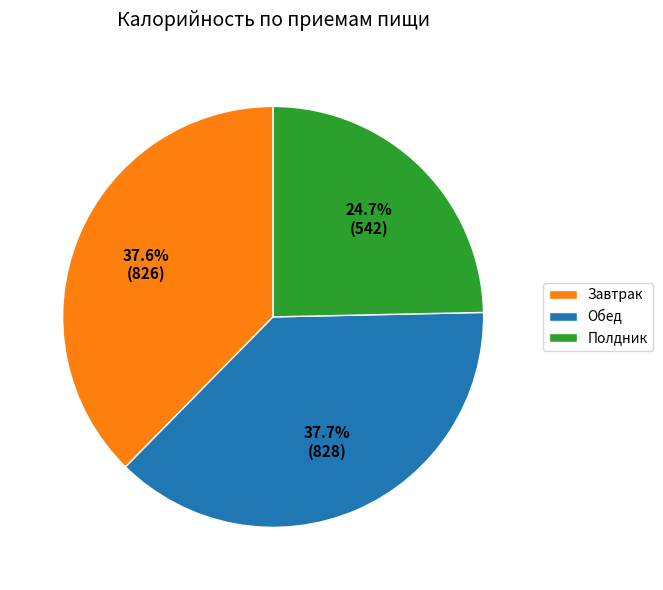

To the nearest percent, what is the difference between the largest and smallest slice percentages?

13%